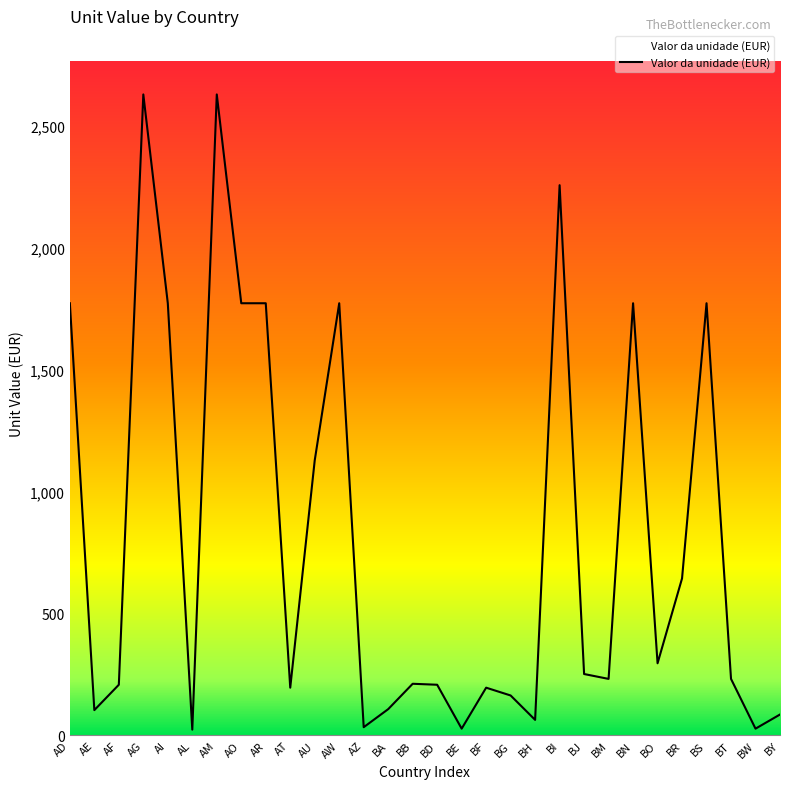

What is the change in value from AF to BJ?

+44